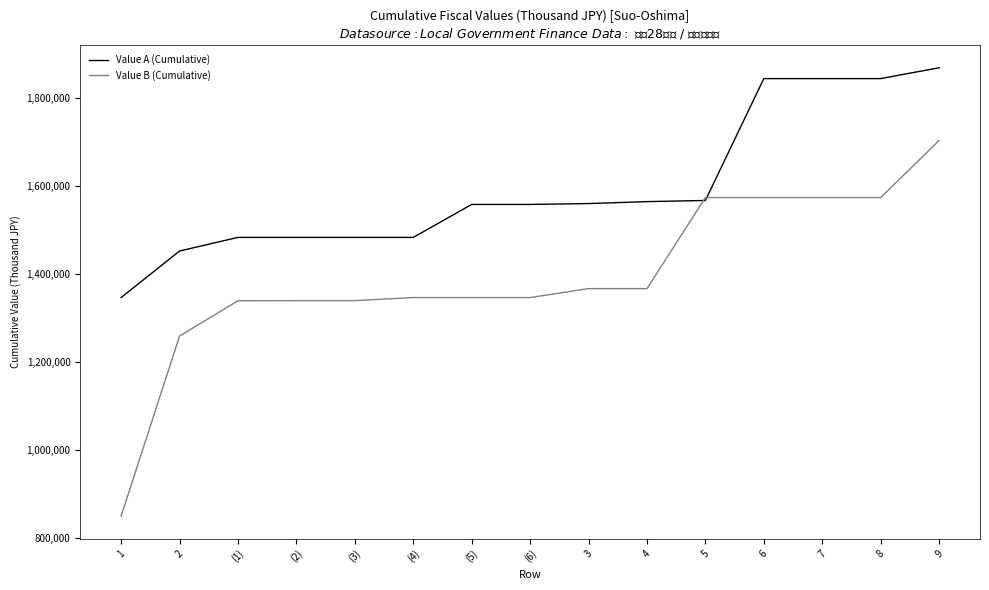

The value of Value A (Cumulative) at (5) is 2423471. True or false?

False